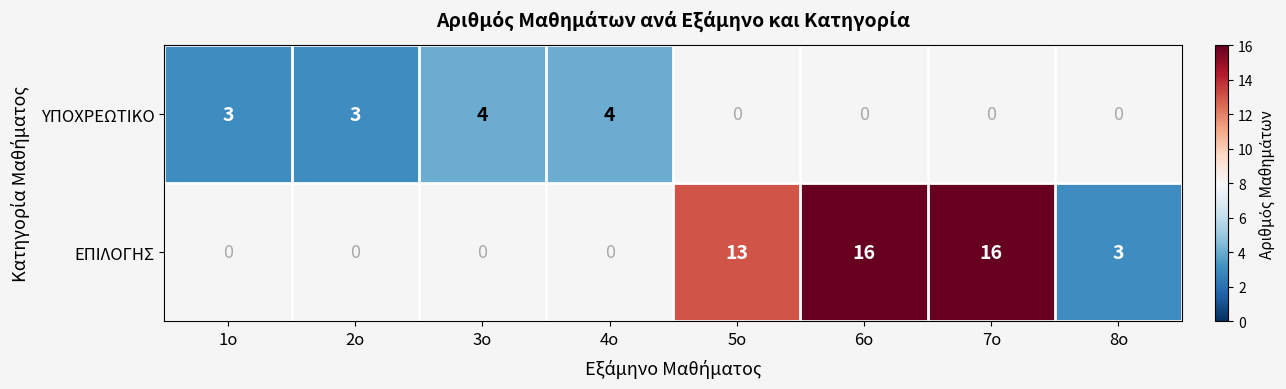

What is the sum of the ΥΠΟΧΡΕΩΤΙΚΟ values at 4ο and 1ο?

7